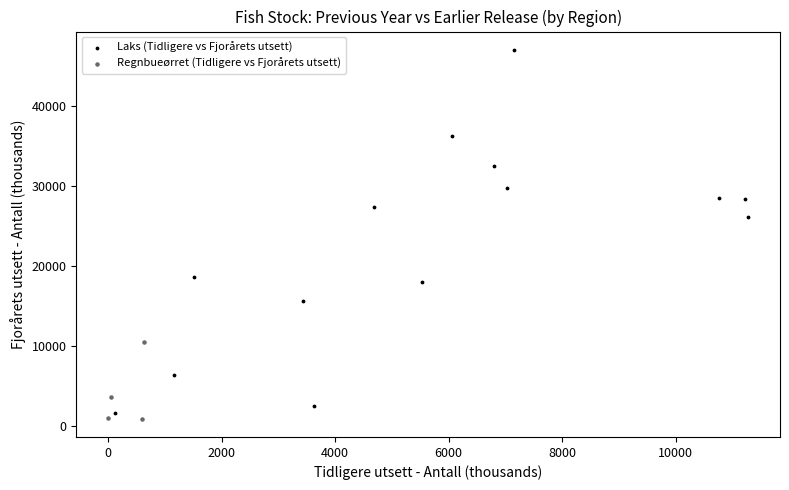

Which series reaches the minimum Y coordinate?

Regnbueørret (Tidligere vs Fjorårets utsett)